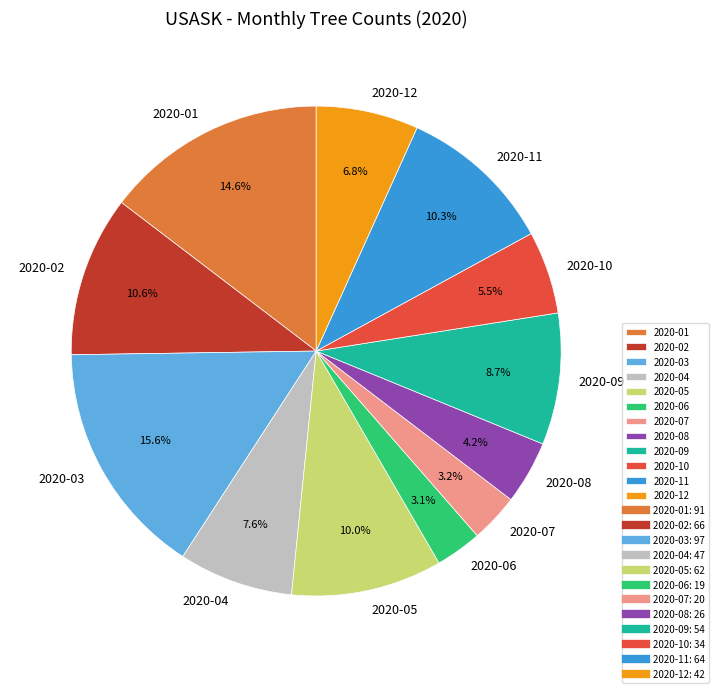

To the nearest percent, what is the average slice percentage?

8%